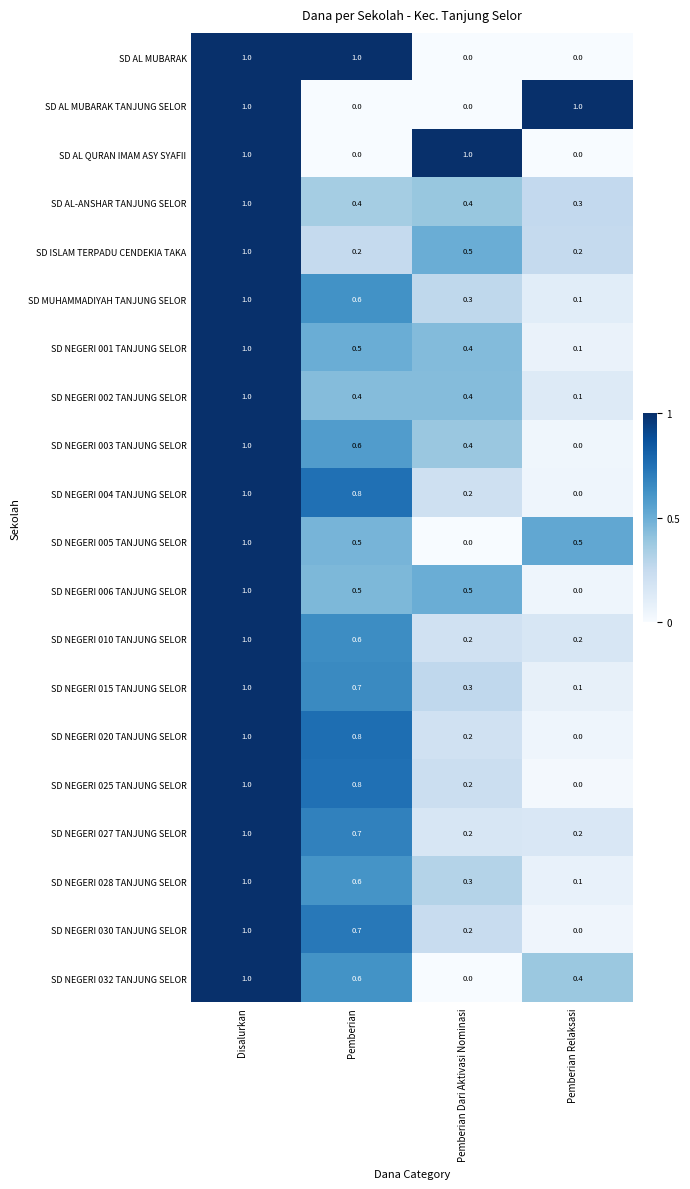

True or false: SD NEGERI 025 TANJUNG SELOR has a value of 0.8 at Pemberian.

True